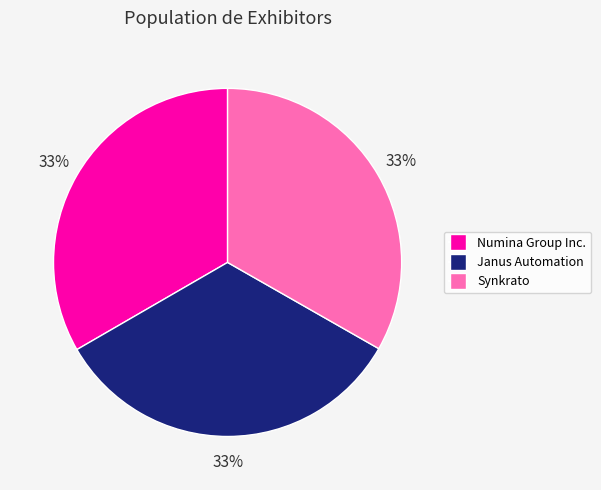

The Numina Group Inc. slice represents 33% of the pie. True or false?

True